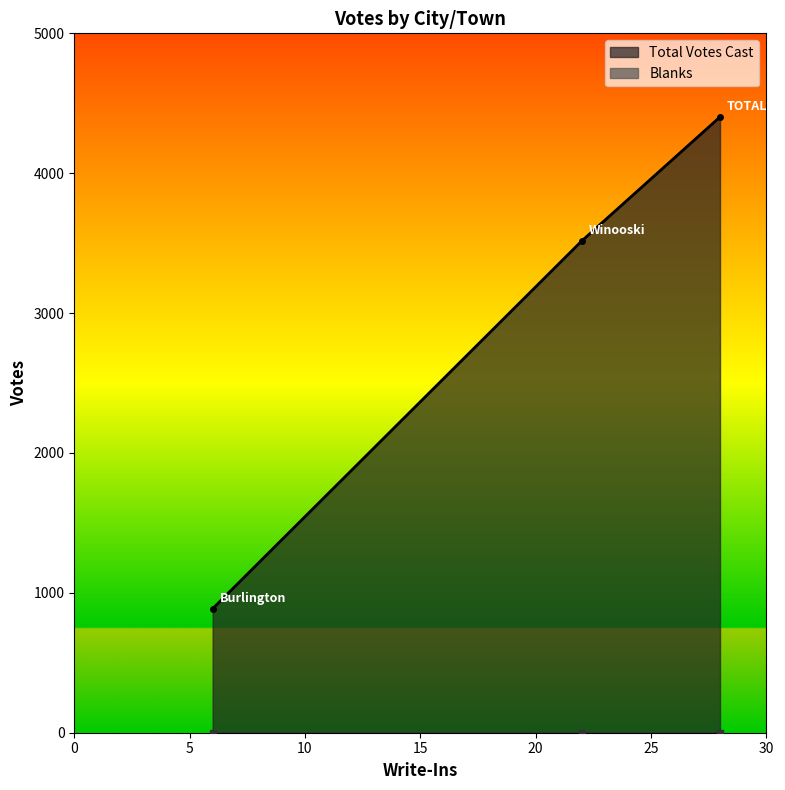

Reading left to right, list all the values displayed in this chart.

Burlington=887	Winooski=3515	TOTALS=4402